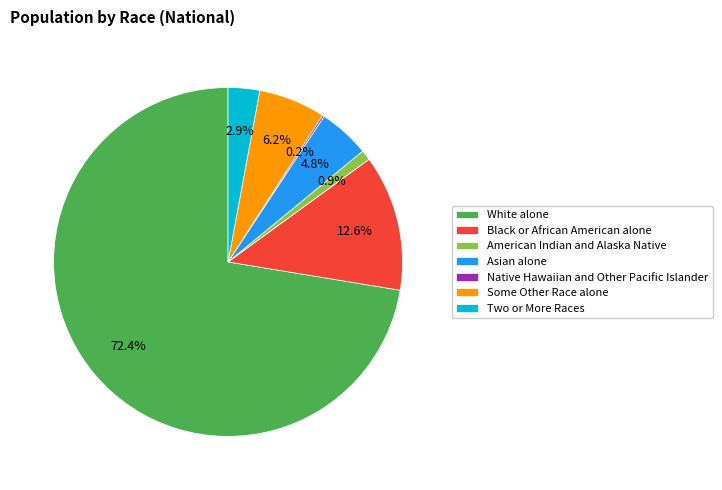

Approximately how many times larger is the value at Black or African American alone compared to Some Other Race alone?

2.0